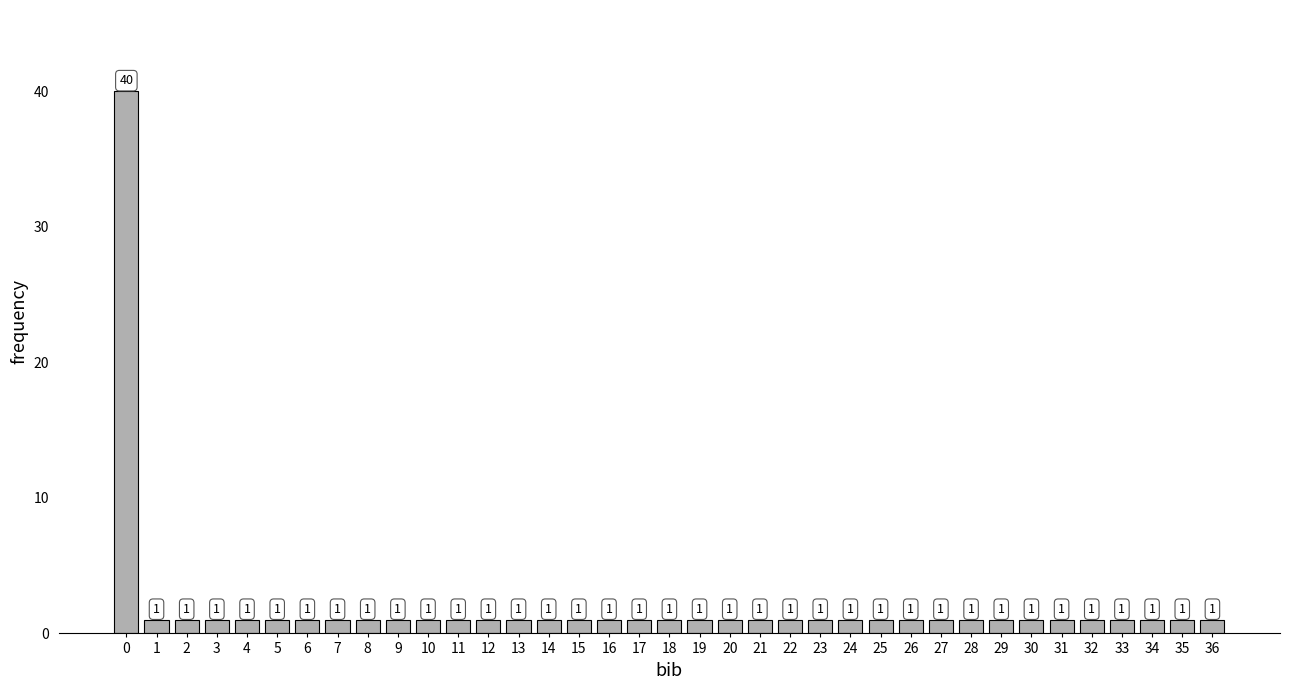

Reading left to right, list all the values displayed in this chart.

40	1	1	1	1	1	1	1	1	1	1	1	1	1	1	1	1	1	1	1	1	1	1	1	1	1	1	1	1	1	1	1	1	1	1	1	1